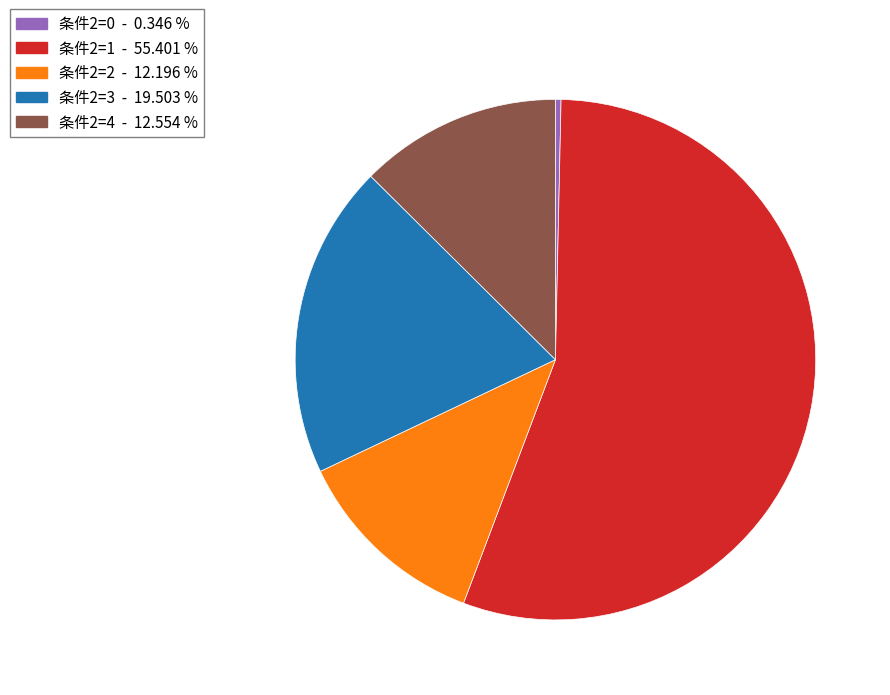

Count the number of slices in the pie.

5